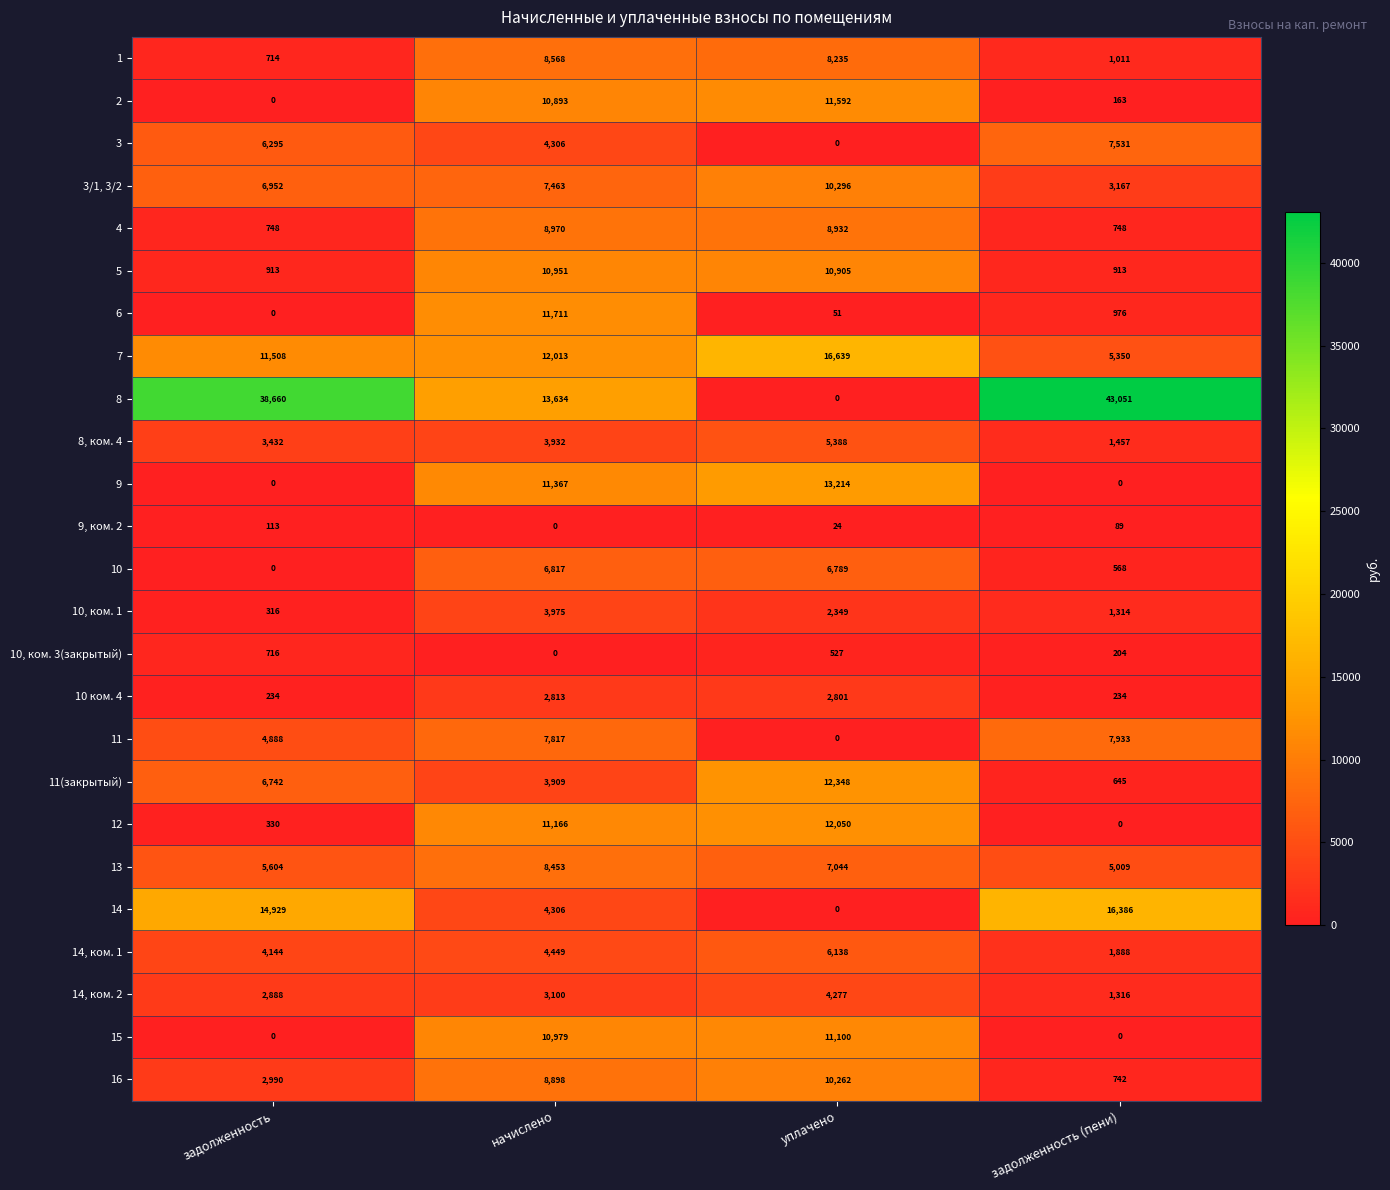

Between задолженность and задолженность (пени), which series saw the biggest shift?

7